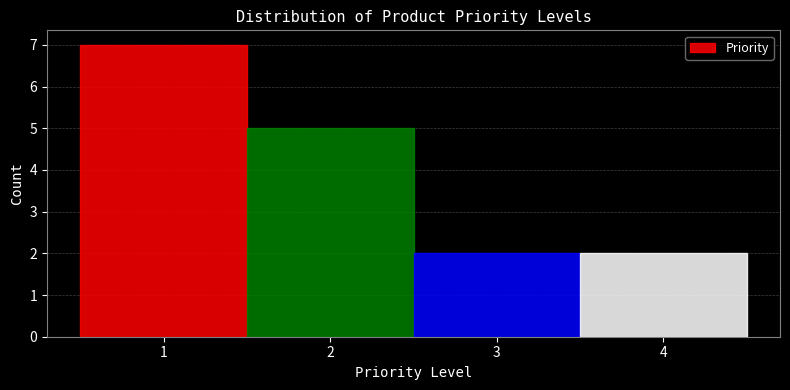

What is the height of the bar covering 0.5 to 1.5 on the x-axis? The values are not printed on the chart, so give them approximately, as read against the axis.

7